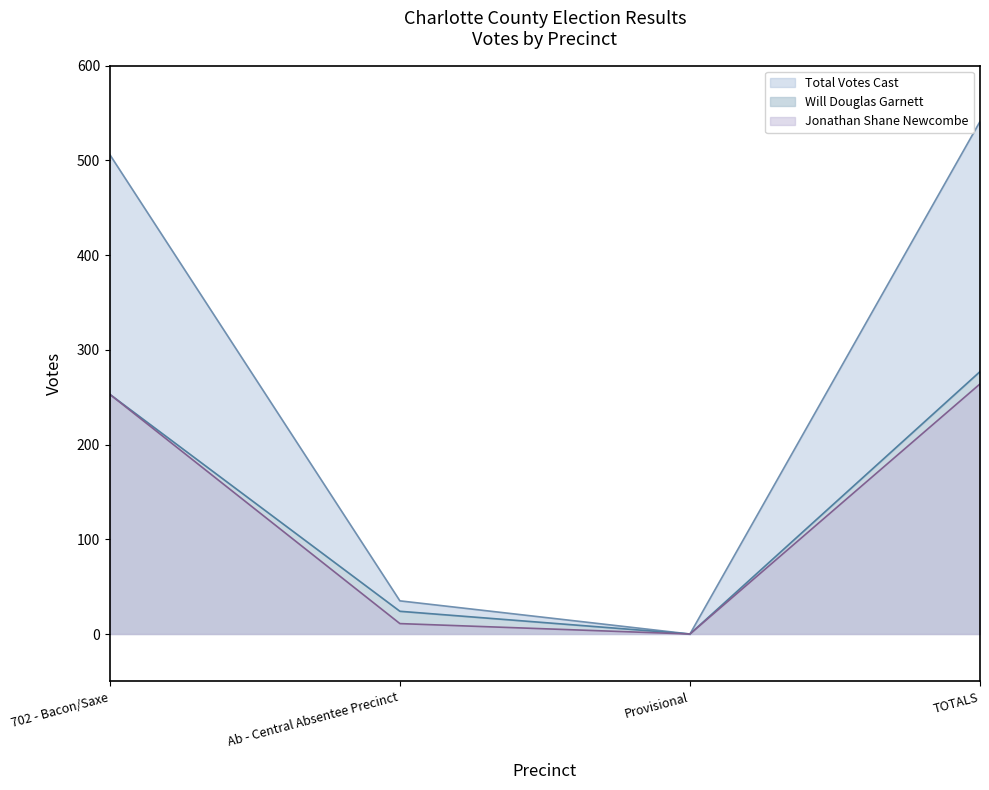

At which category does Will Douglas Garnett reach its first local valley?

Provisional